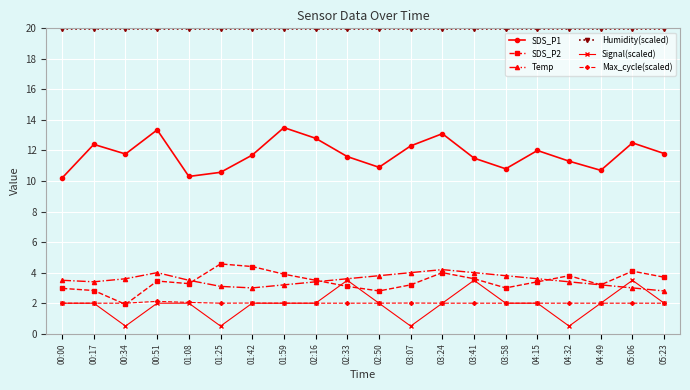

Which series changed the most between 03:24 and 05:23?

Temp